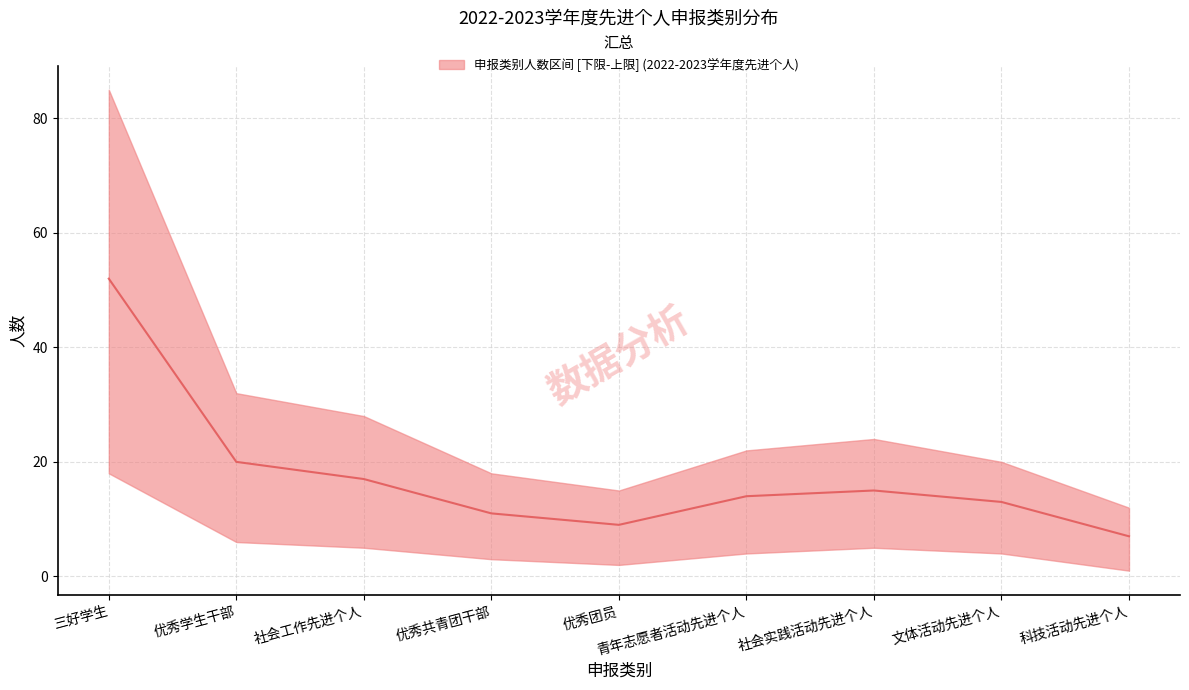

List the labels in order of value, largest first.

三好学生, 优秀学生干部, 社会工作先进个人, 社会实践活动先进个人, 青年志愿者活动先进个人, 文体活动先进个人, 优秀共青团干部, 优秀团员, 科技活动先进个人